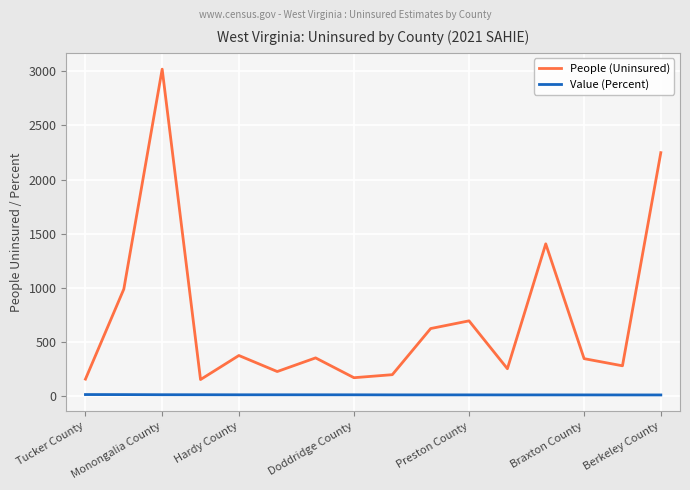

What is the lowest value of the People (Uninsured) series?

154.0